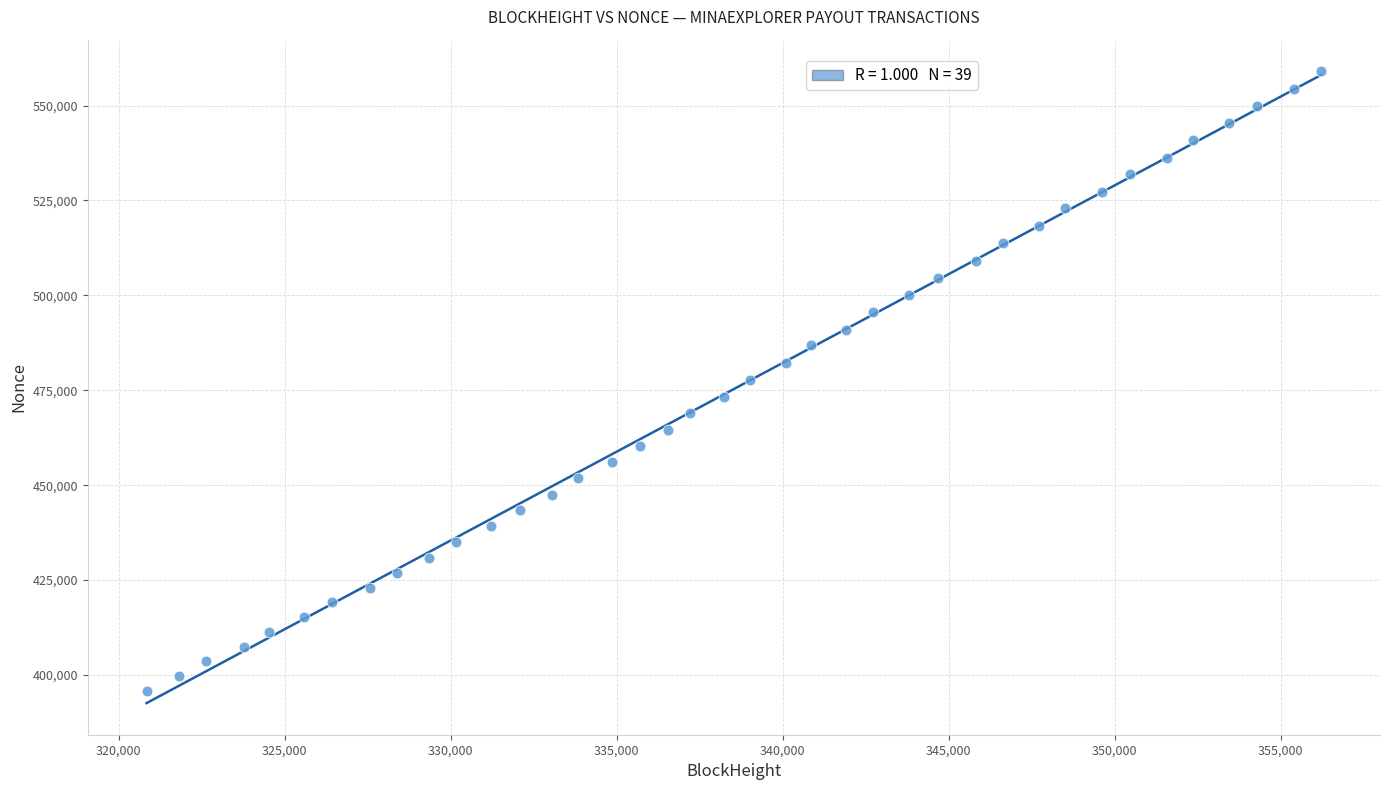

What is the range of X values (max minus min)?

35381